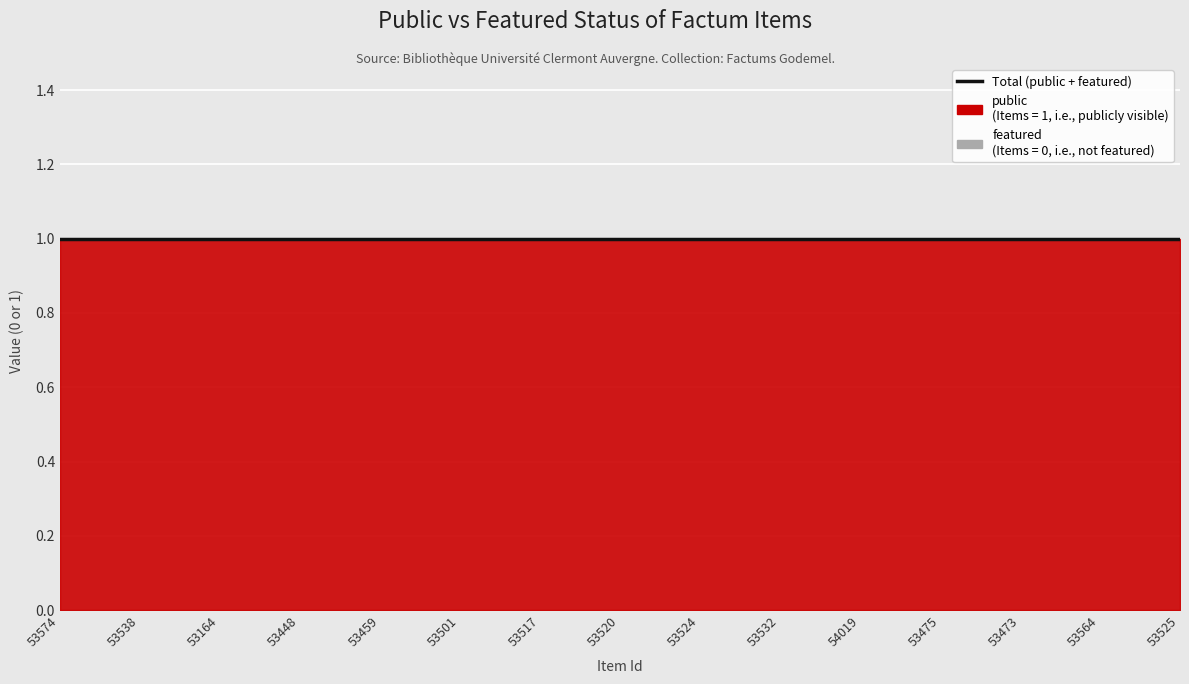

True or false: public and featured cross at least once.

False